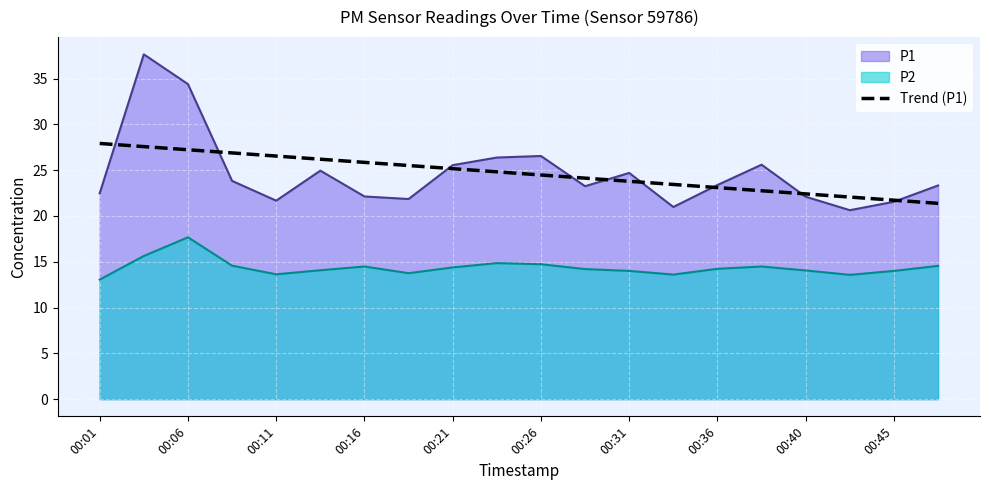

How many lines are shown in the chart?

3